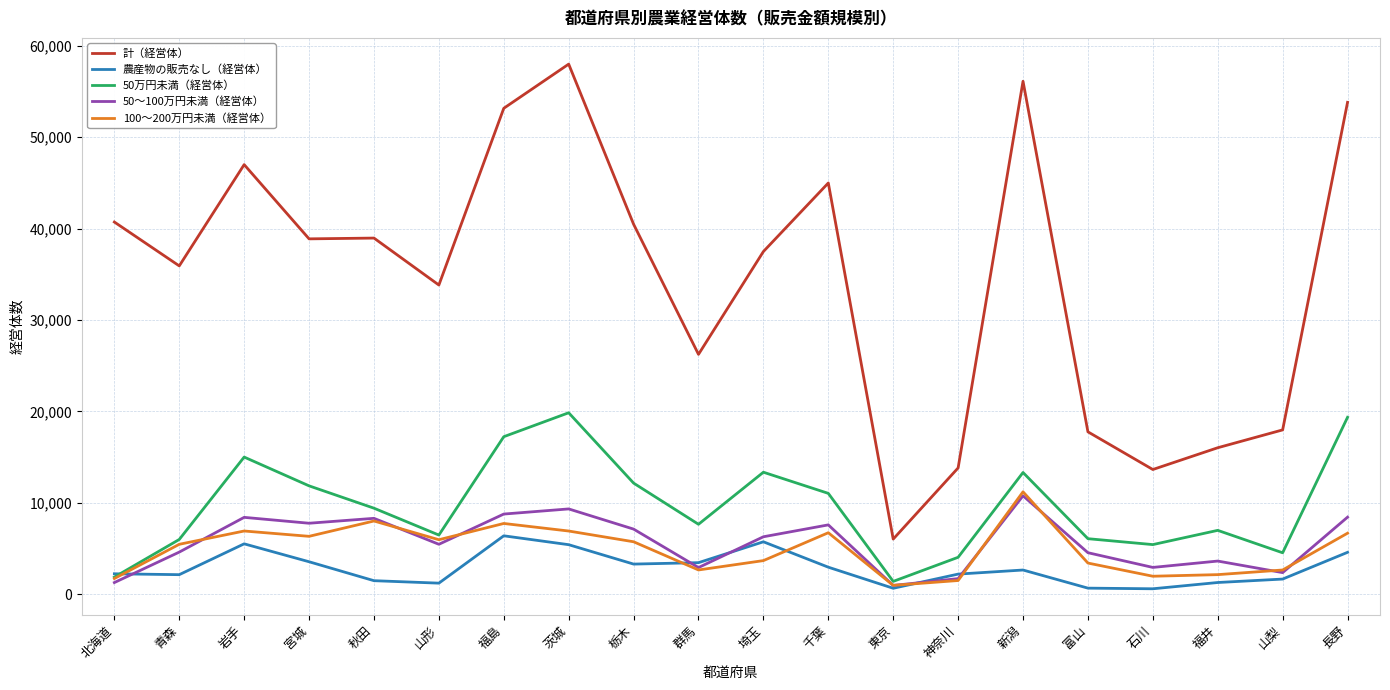

What is the average value of the 農産物の販売なし（経営体） series?

2875